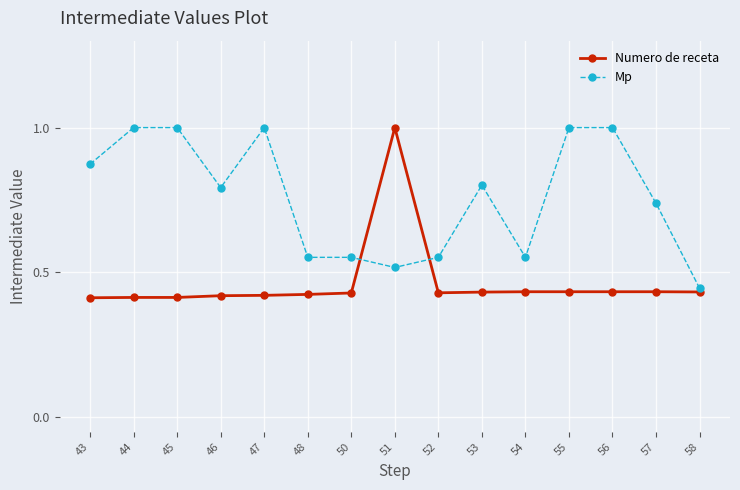

True or false: Mp and Numero de receta intersect in this chart.

True